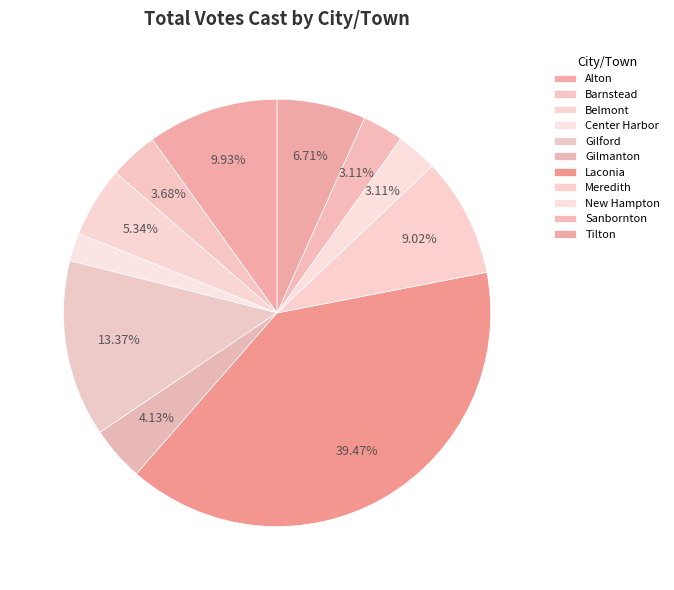

Approximately how many times larger is the value at Laconia compared to New Hampton?

12.7